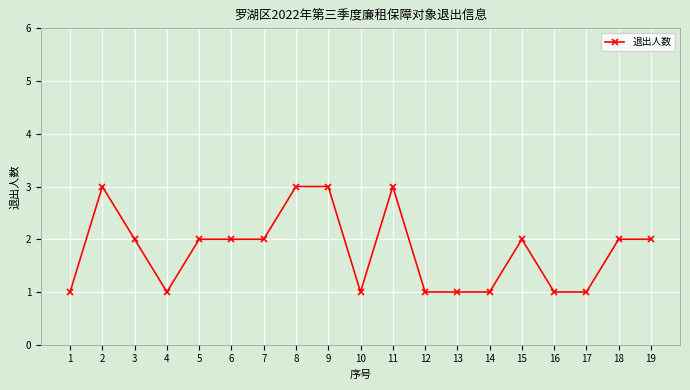

At which category does the data reach its first local peak?

2